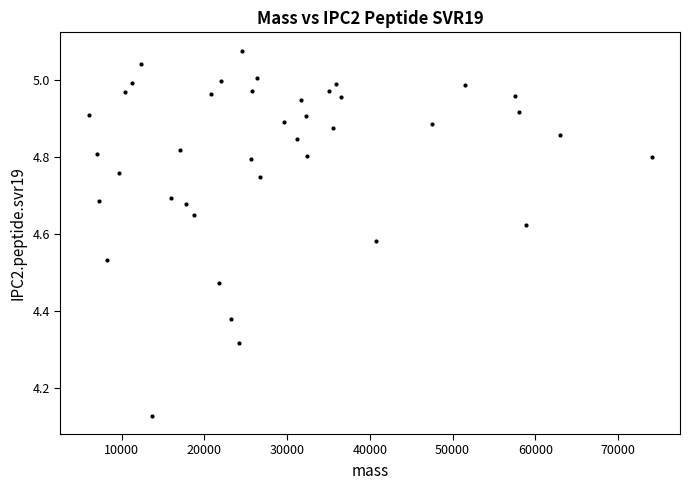

What is the range of X values (max minus min)?

68053.7